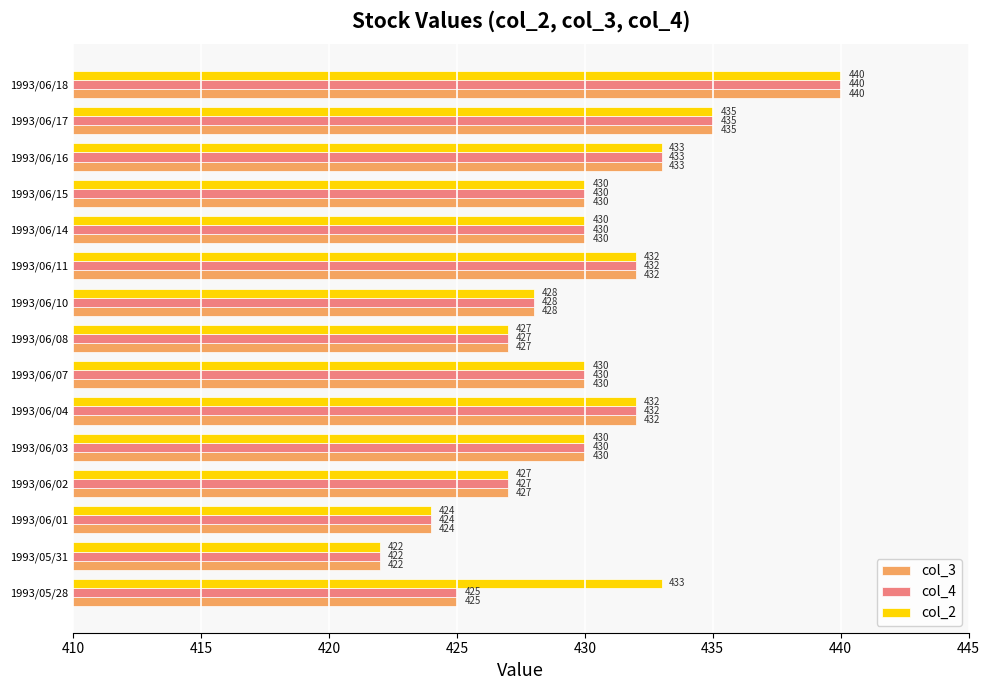

At which category is the sum across all series the highest?

1993/06/18